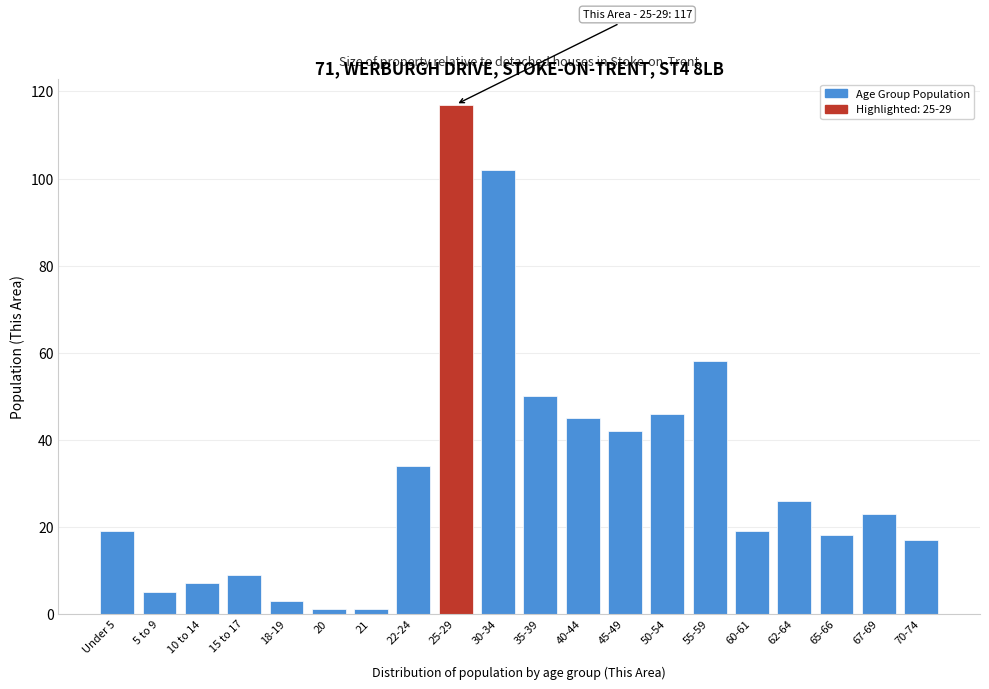

Reading left to right, list all the values displayed in this chart.

19	5	7	9	3	1	1	34	117	102	50	45	42	46	58	19	26	18	23	17